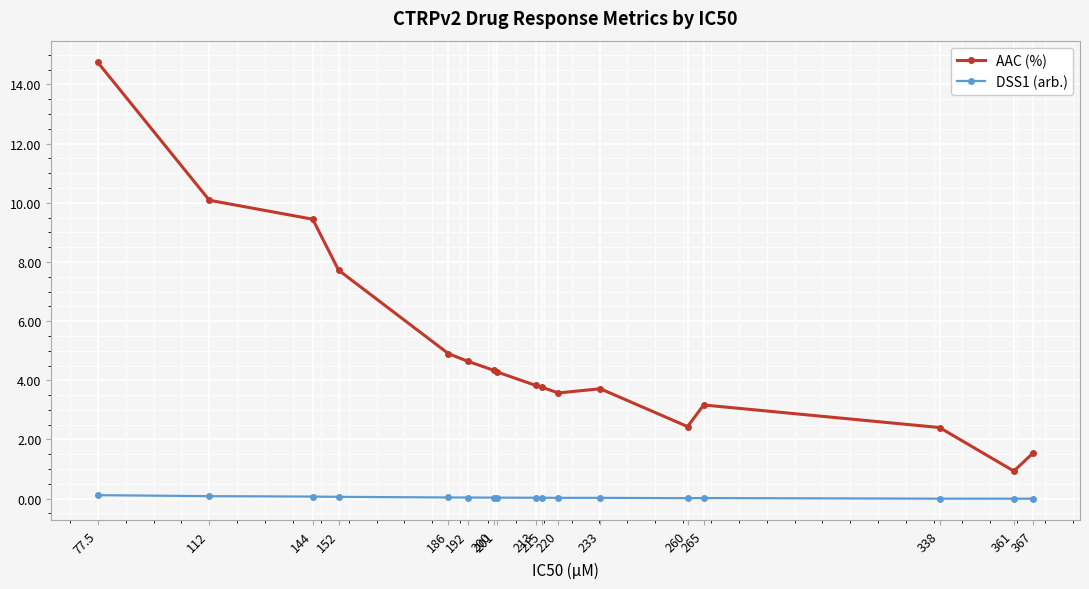

What is the difference between the maximum and second lowest values in the AAC (%) series?

13.2